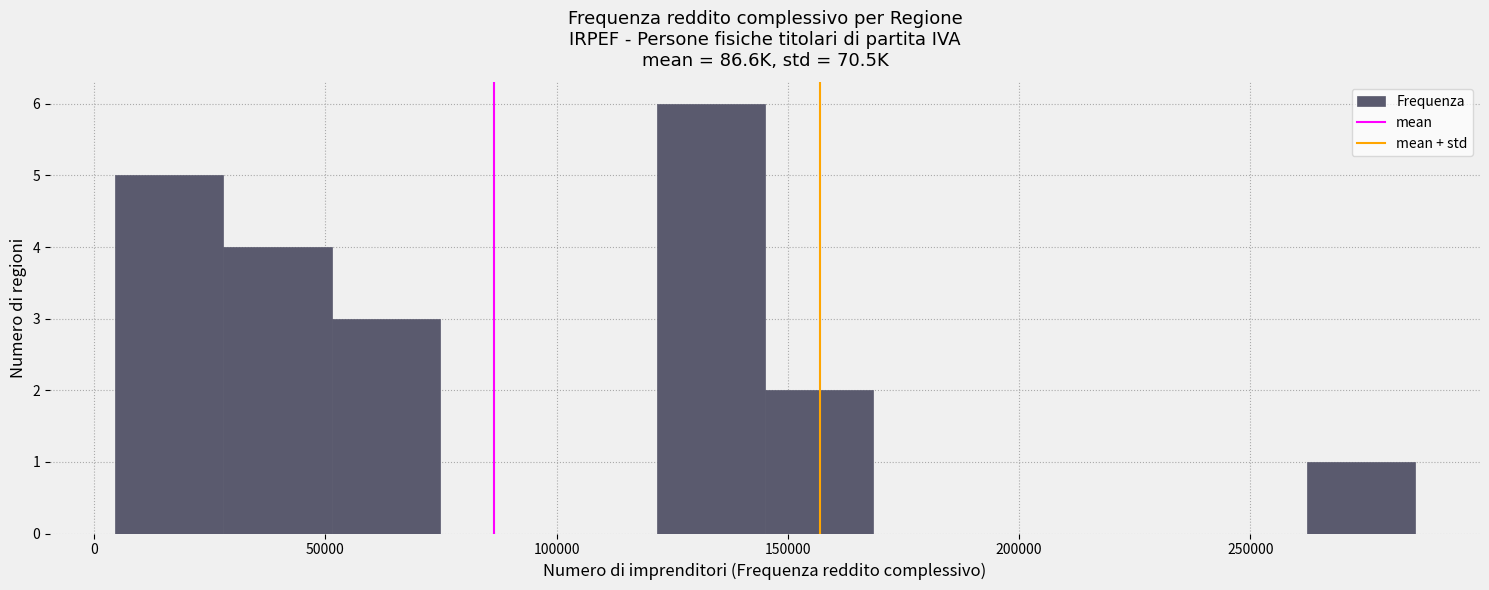

Reading left to right, transcribe this chart: for each bar, give the range it covers on the x-axis and its height. Neither the bar edges nor the heights are printed on the chart, so give them approximately, as read against the axes.

5000 to 30000: 5
30000 to 50000: 4
50000 to 75000: 3
75000 to 100000: 0
100000 to 120000: 0
120000 to 145000: 6
145000 to 170000: 2
170000 to 190000: 0
190000 to 215000: 0
215000 to 240000: 0
240000 to 260000: 0
260000 to 285000: 1